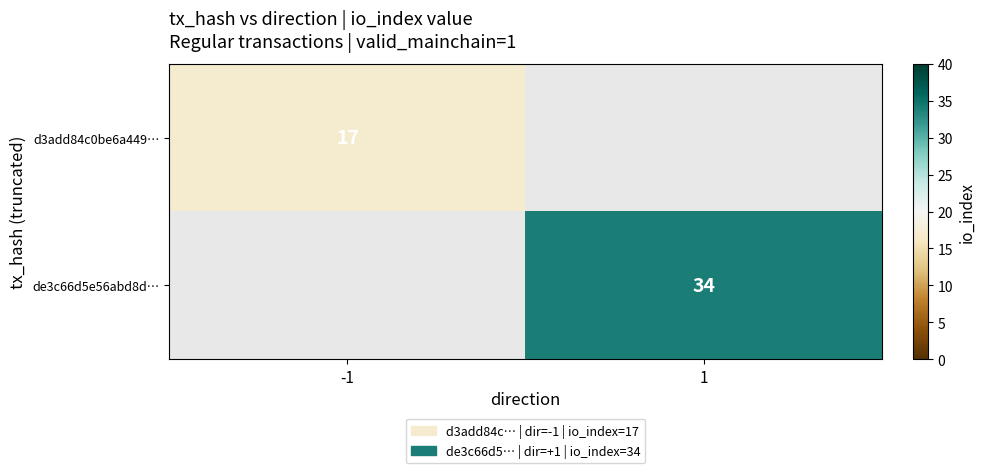

Is it true that d3add84c0be6a449… equals 23 at -1?

False